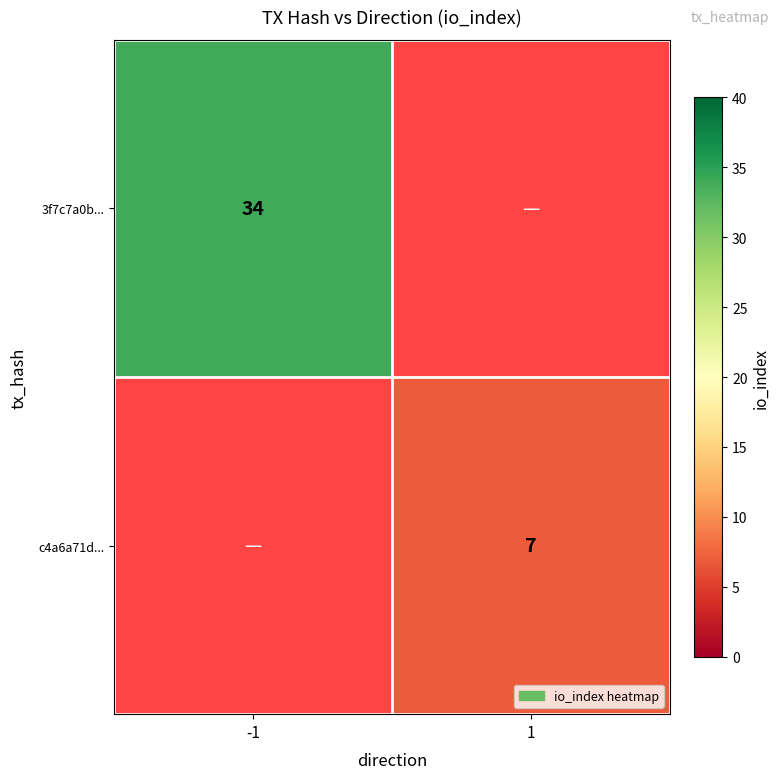

The value of 3f7c7a0b... at -1 is 21. True or false?

False